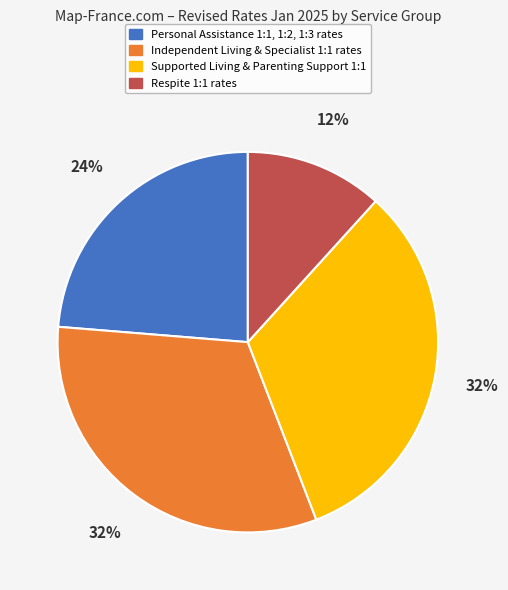

Is there any slice that represents more than half of the pie?

No